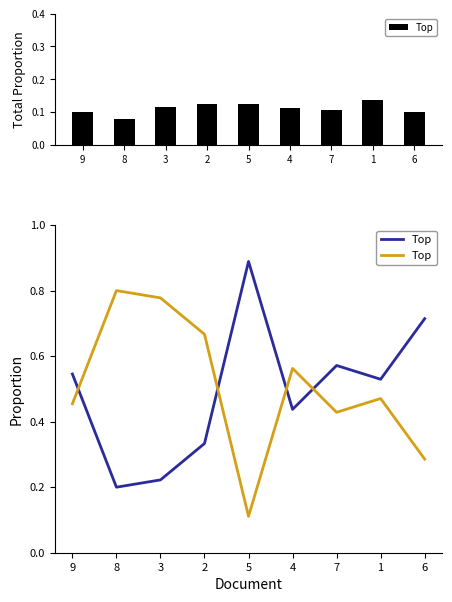

Between 9 and 2, which is larger?

2